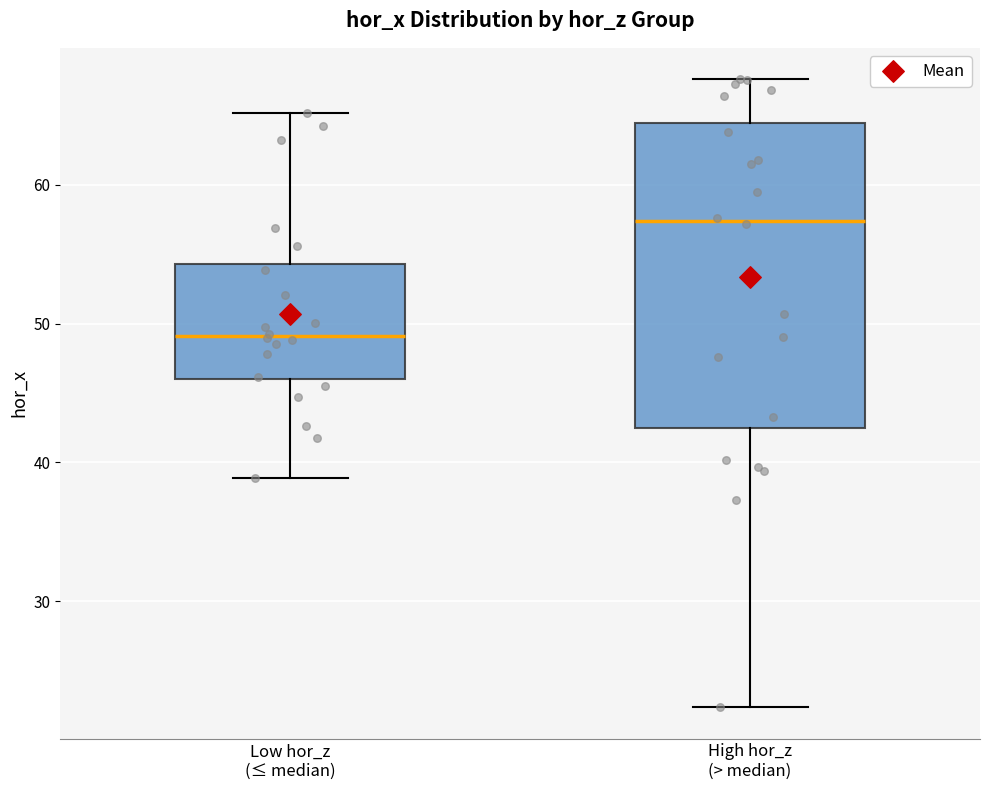

Reading left to right, read every box against the y-axis: the position of its median line, the range the box covers, and the ends of its whiskers. The values are not printed on the chart, so give them approximately, as read against the axis.

Low hor_z (≤ median): median 49, box 46 to 54, whiskers 39 to 65
High hor_z (> median): median 57, box 42 to 64, whiskers 22 to 68